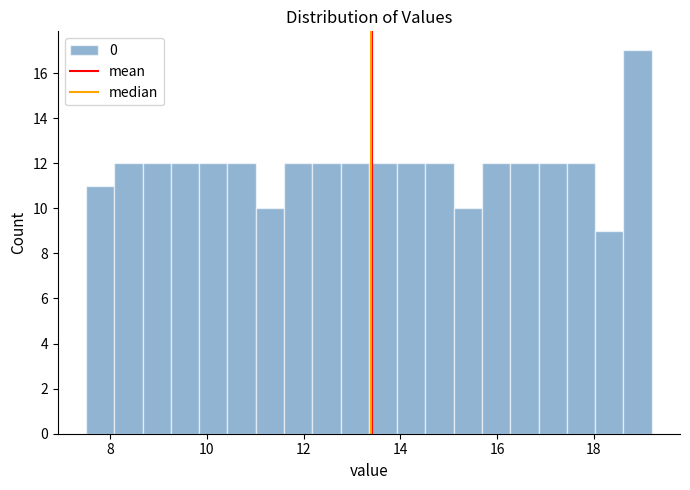

Read against the x-axis, roughly where is the centre of the tallest bar?

19.0